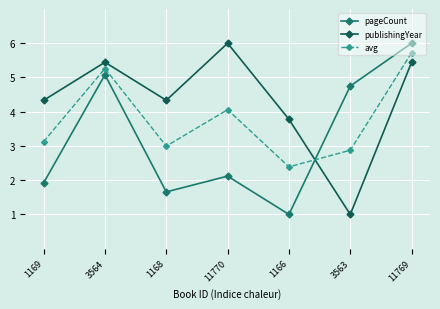

What is the difference between the highest and lowest values at 3564?

0.4